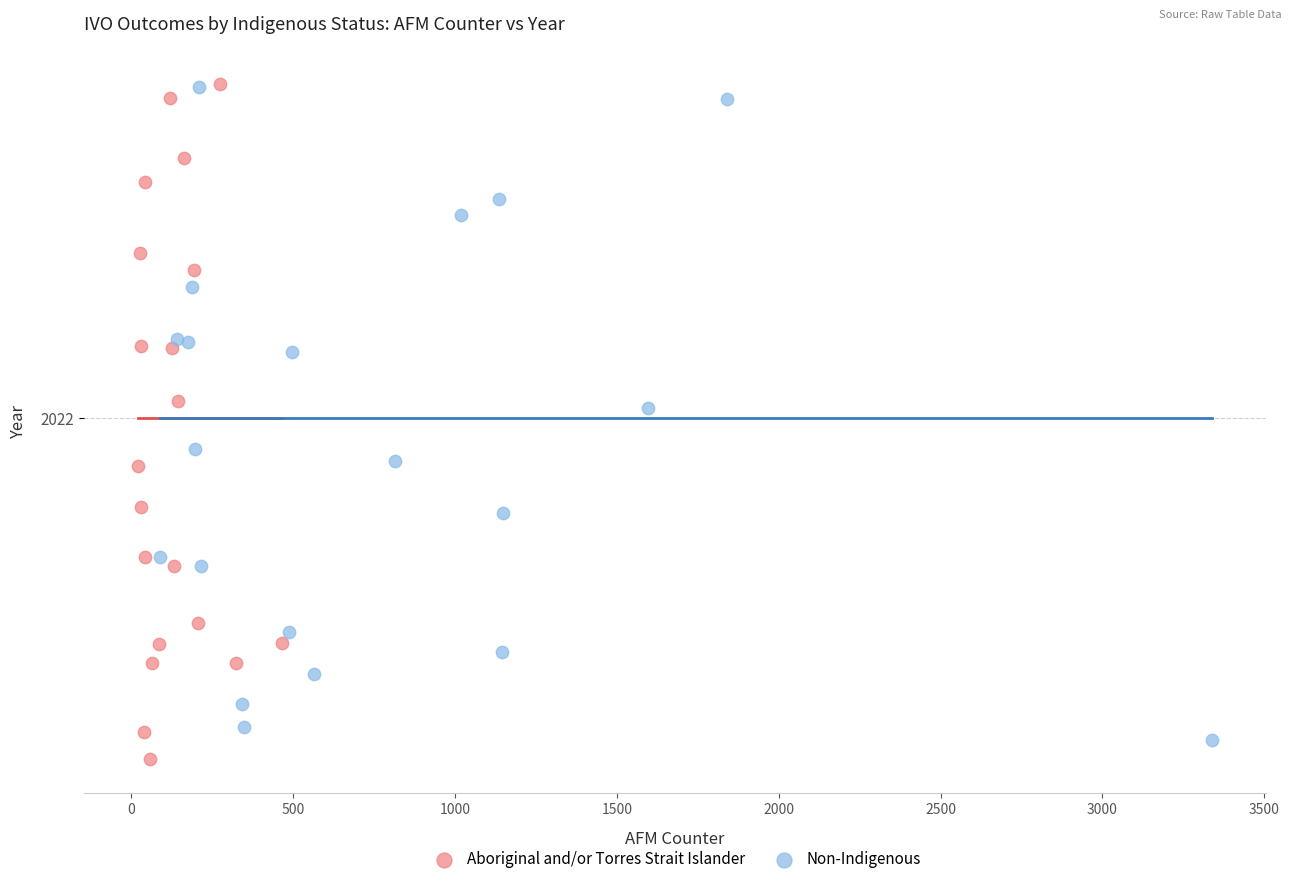

Which series has the largest Y range (max minus min)?

Aboriginal and/or Torres Strait Islander